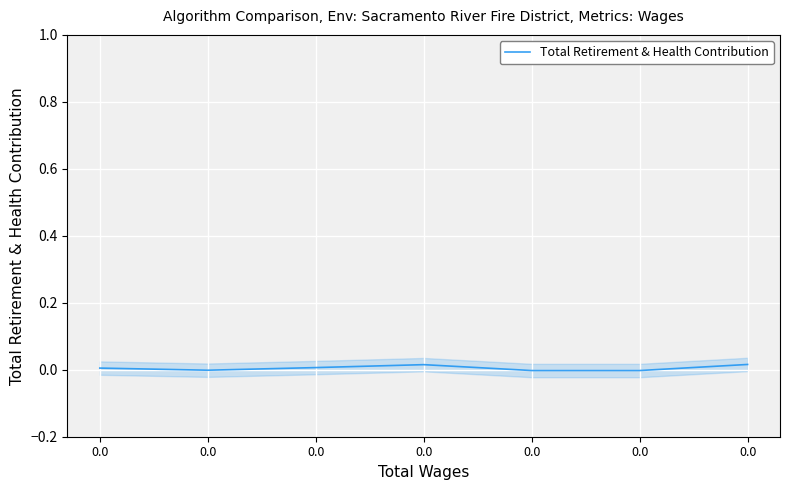

Is it true that the value at 0.0 is 0.0?

False